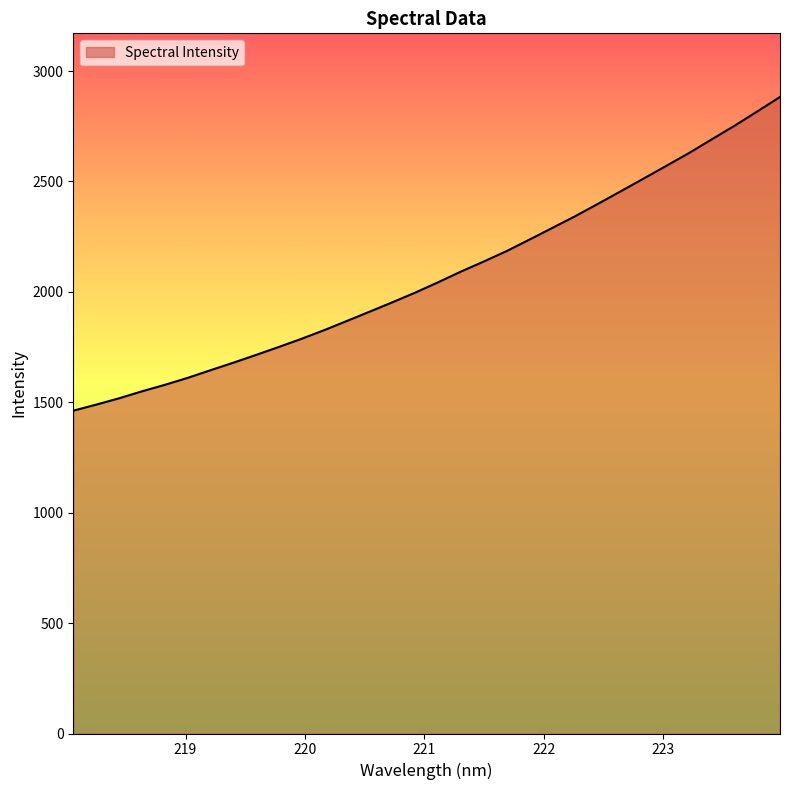

What is the difference between the maximum and minimum values?

1420.5